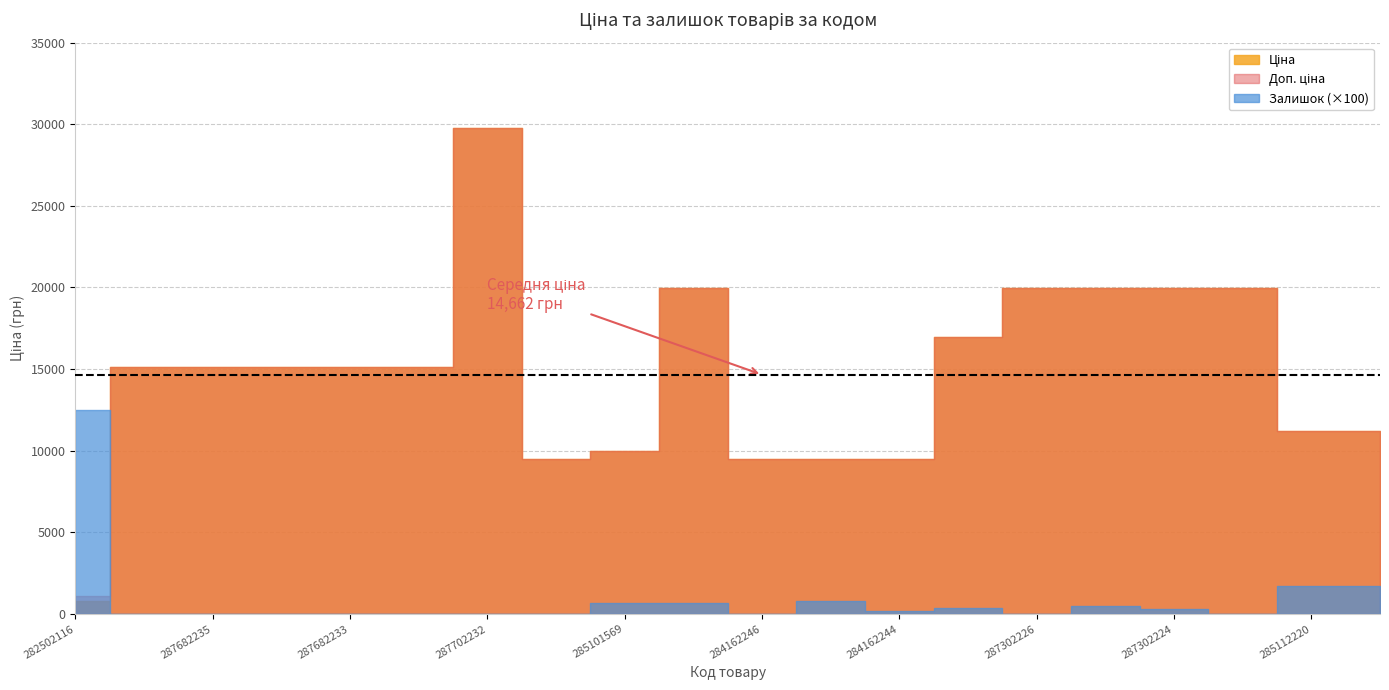

What is the label of the 20th point from the left?

285112217